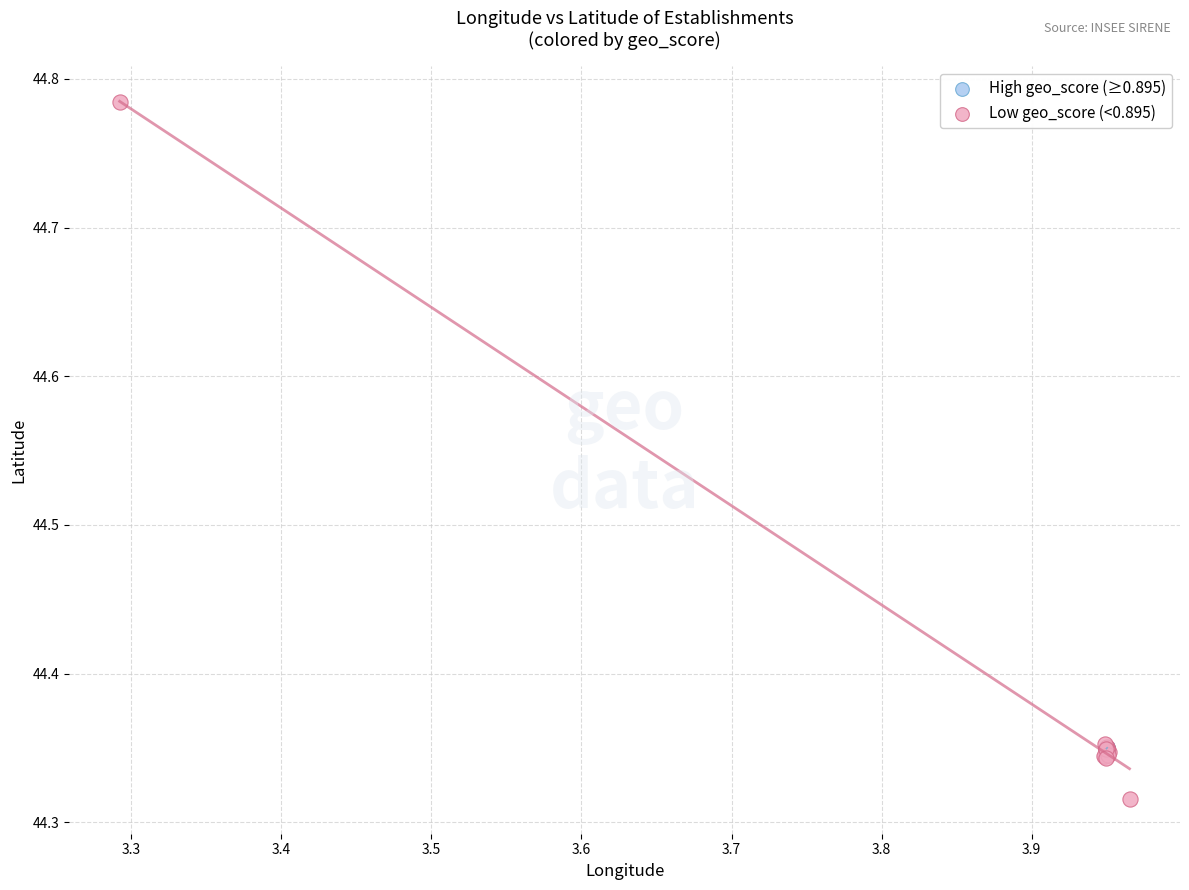

Which series has the widest spread of Y values?

Low geo_score (<0.895)